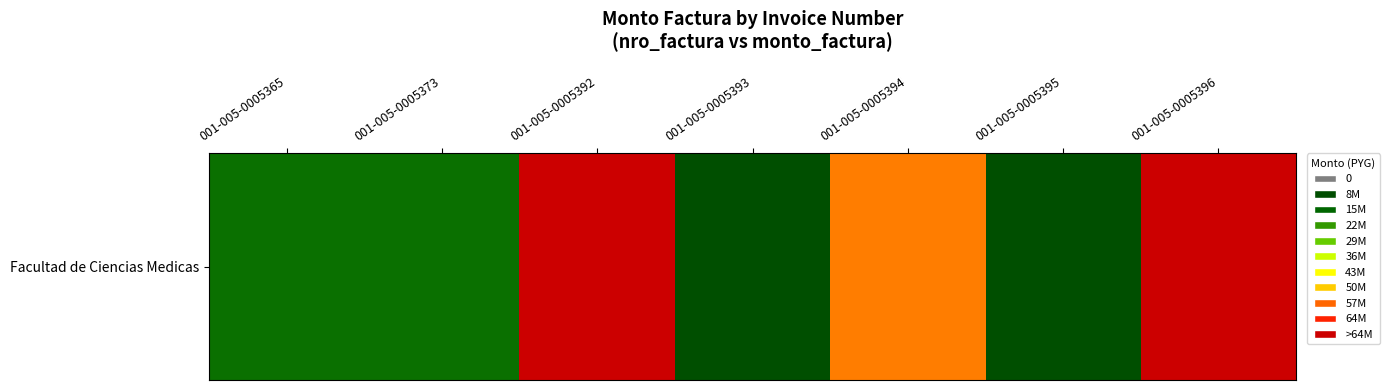

Rank the categories by value from highest to lowest.

001-005-0005392, 001-005-0005396, 001-005-0005394, 001-005-0005365, 001-005-0005373, 001-005-0005393, 001-005-0005395